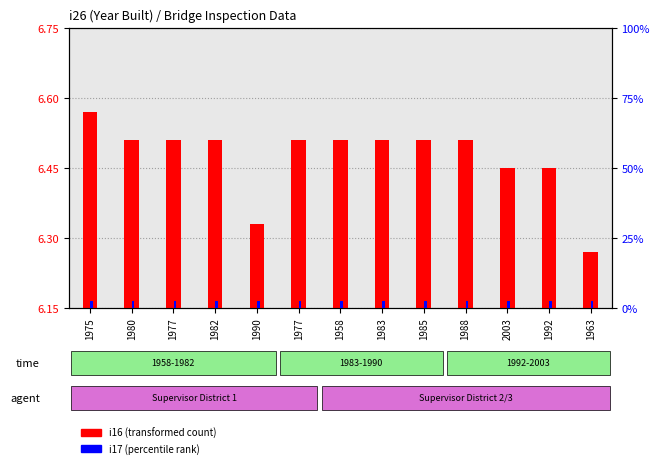

What is the label of the 10th bar from the left?

1988